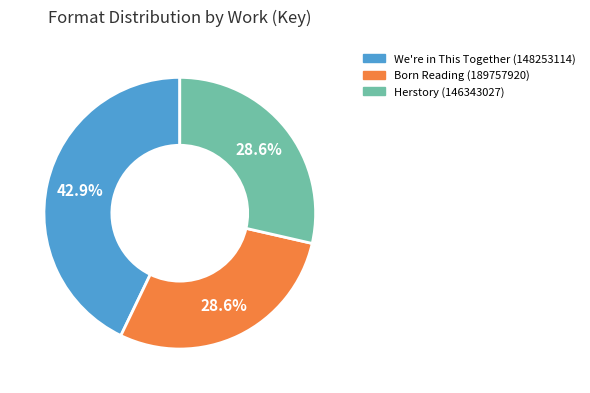

To the nearest percent, what is the average slice percentage?

33%